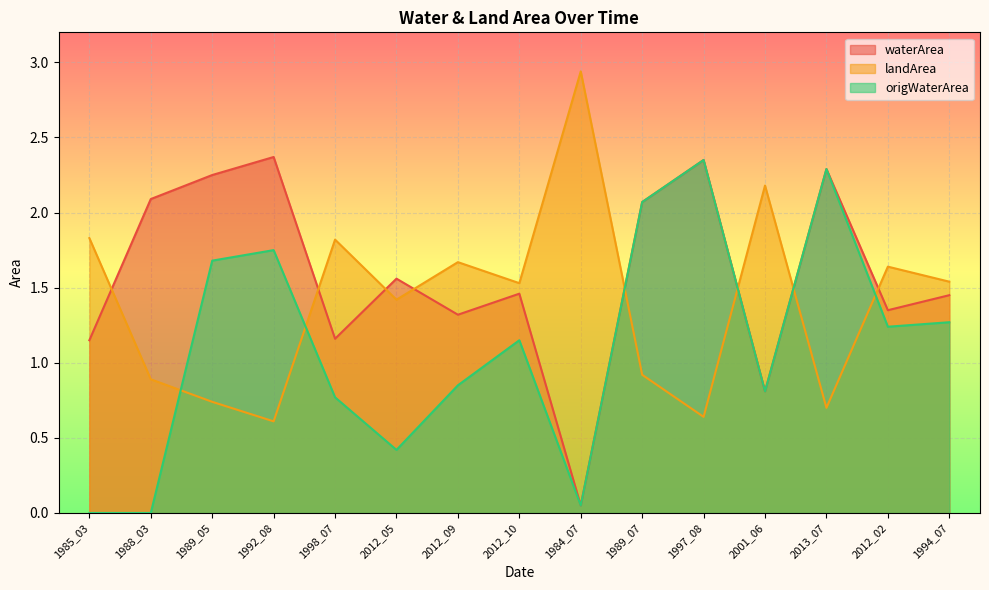

What are all the series names shown in the legend?

waterArea, landArea, origWaterArea